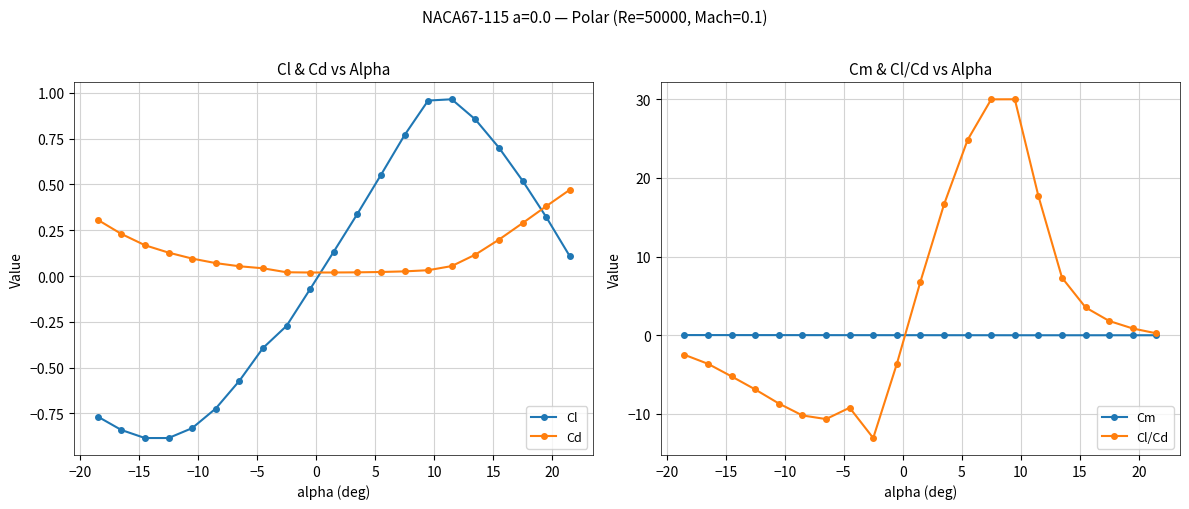

How many values in the Cl/Cd series are below 0?

10